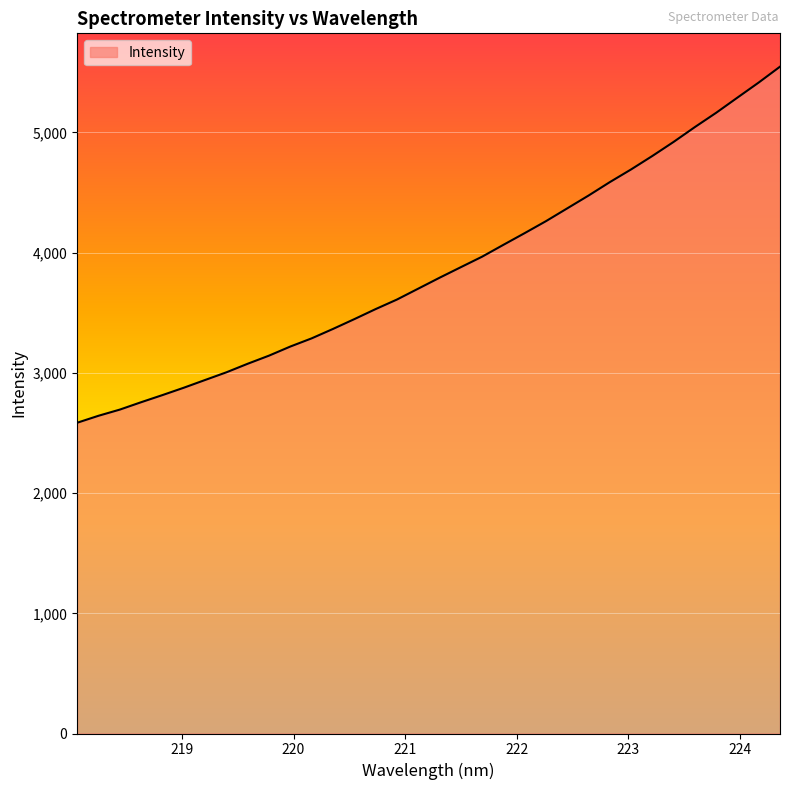

What is the difference between the maximum and minimum values?

2962.2